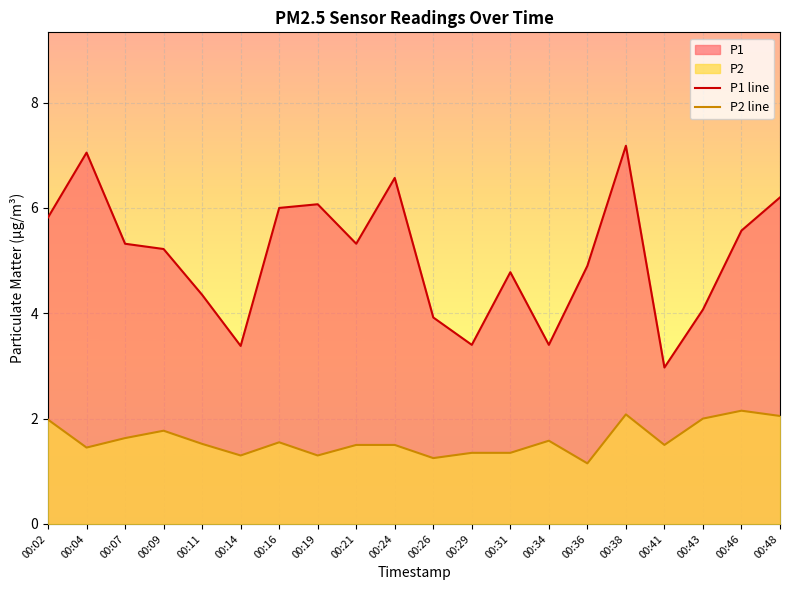

Rank the series at 00:36 from lowest to highest value.

P2 line, P1 line